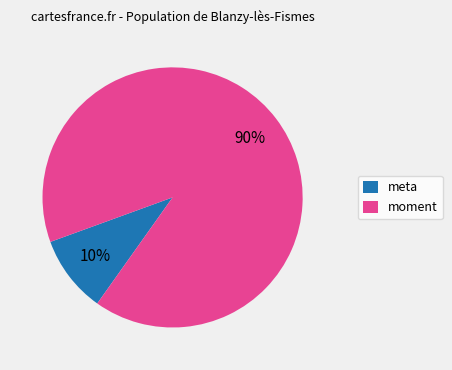

Rank the categories by value from lowest to highest.

meta, moment